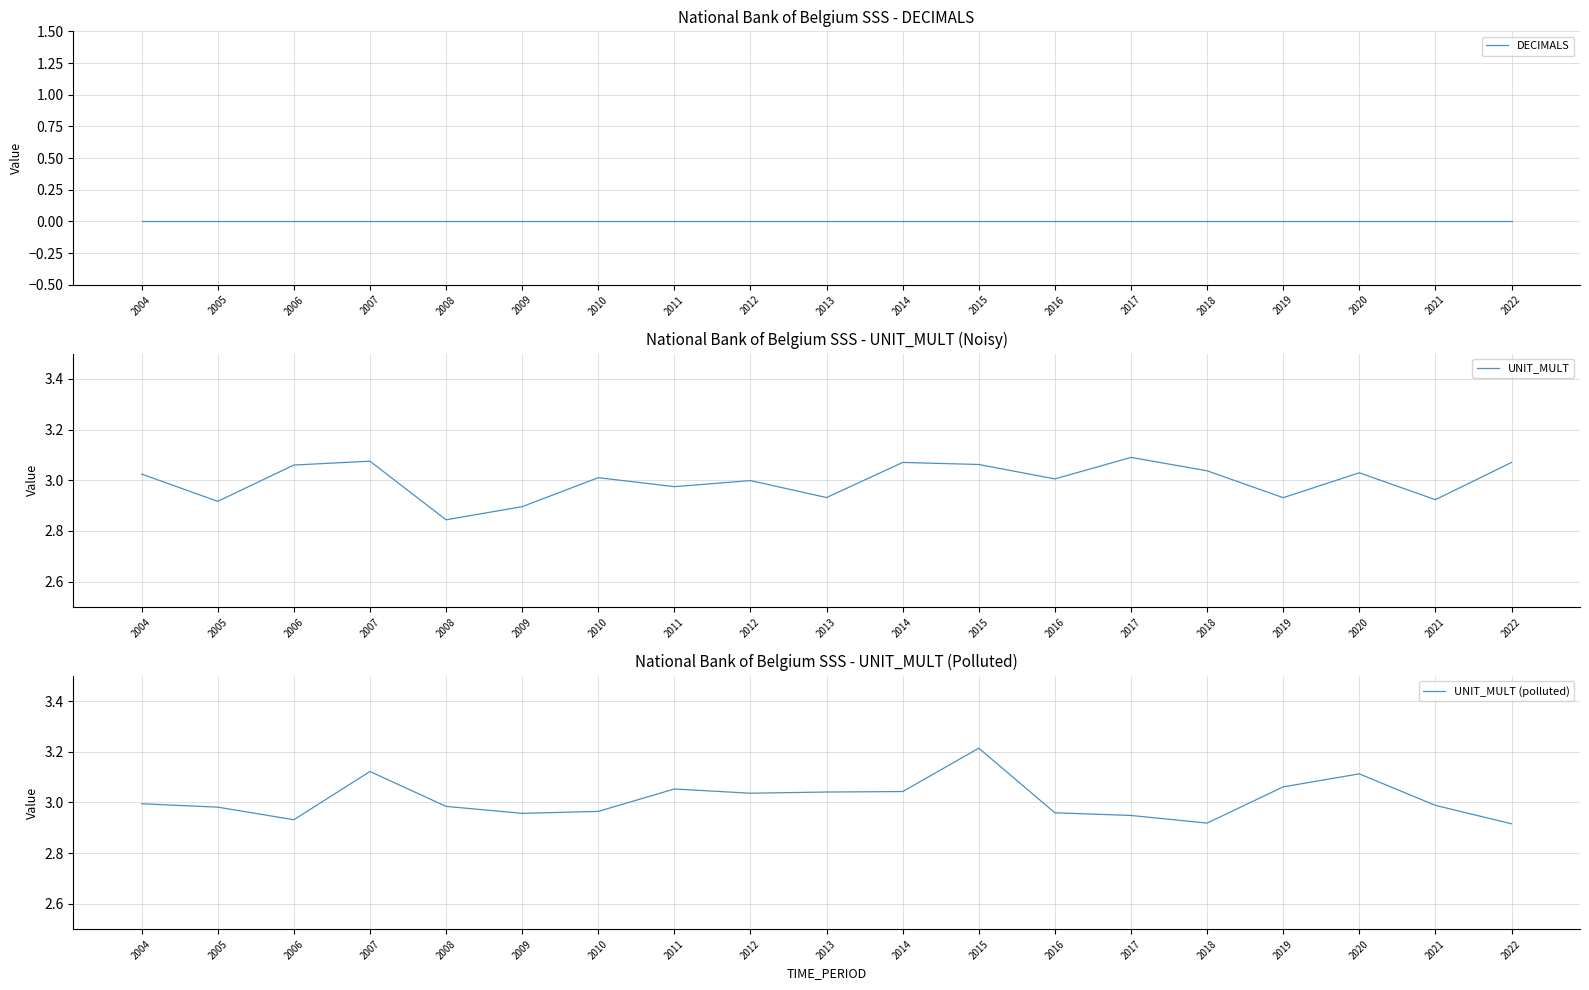

What is the average value of the UNIT_MULT (polluted) series?

3.0